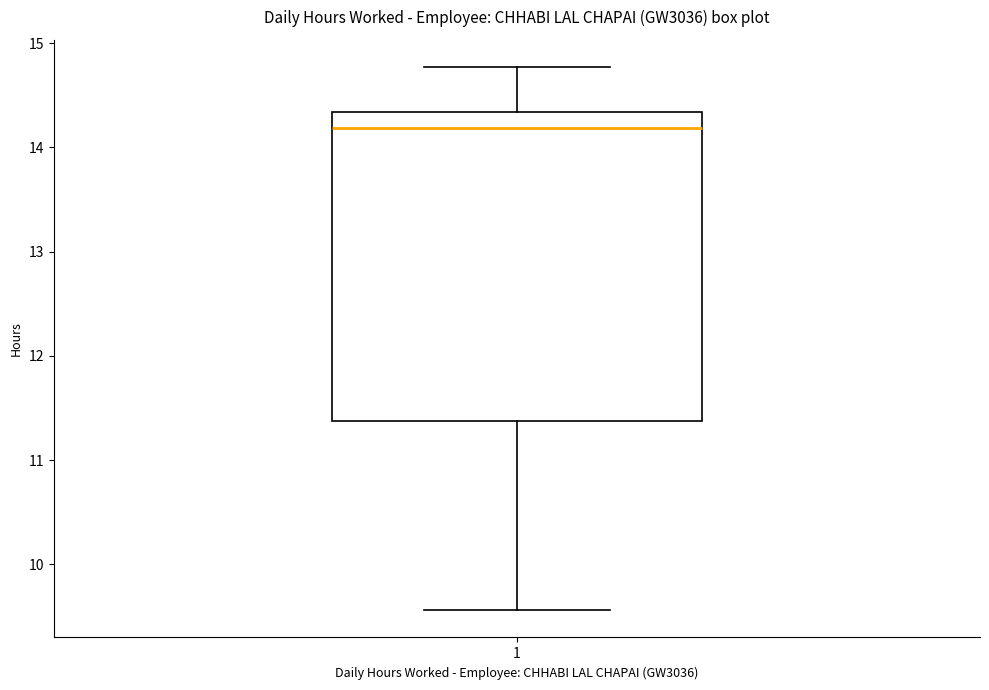

Transcribe this box plot: give where the median line is, the range the box spans, and where the two whiskers end, as read against the y-axis. The values are not printed on the chart, so give them approximately, as read against the axis.

median 14.2, box 11.4 to 14.3, whiskers 9.6 to 14.8